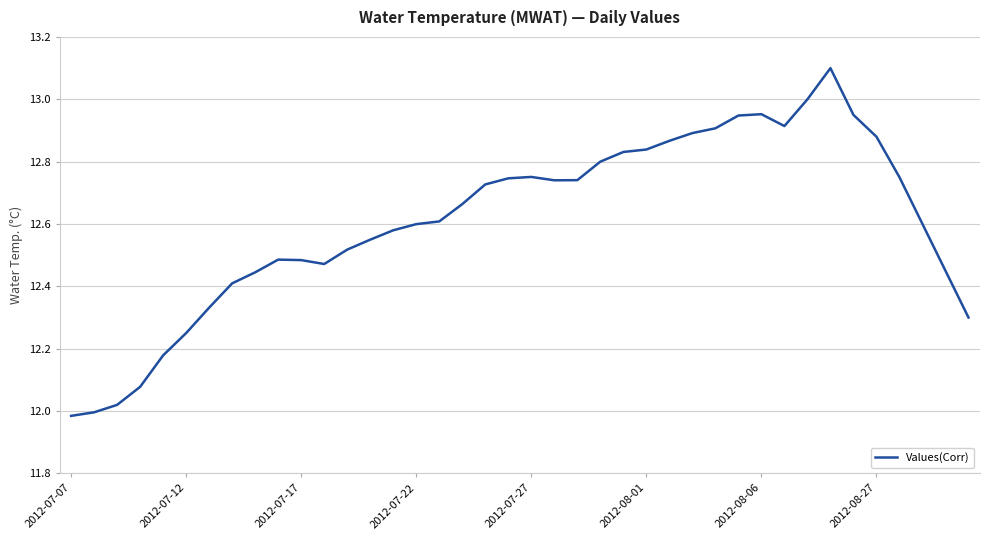

Does the chart have visible grid lines?

Yes